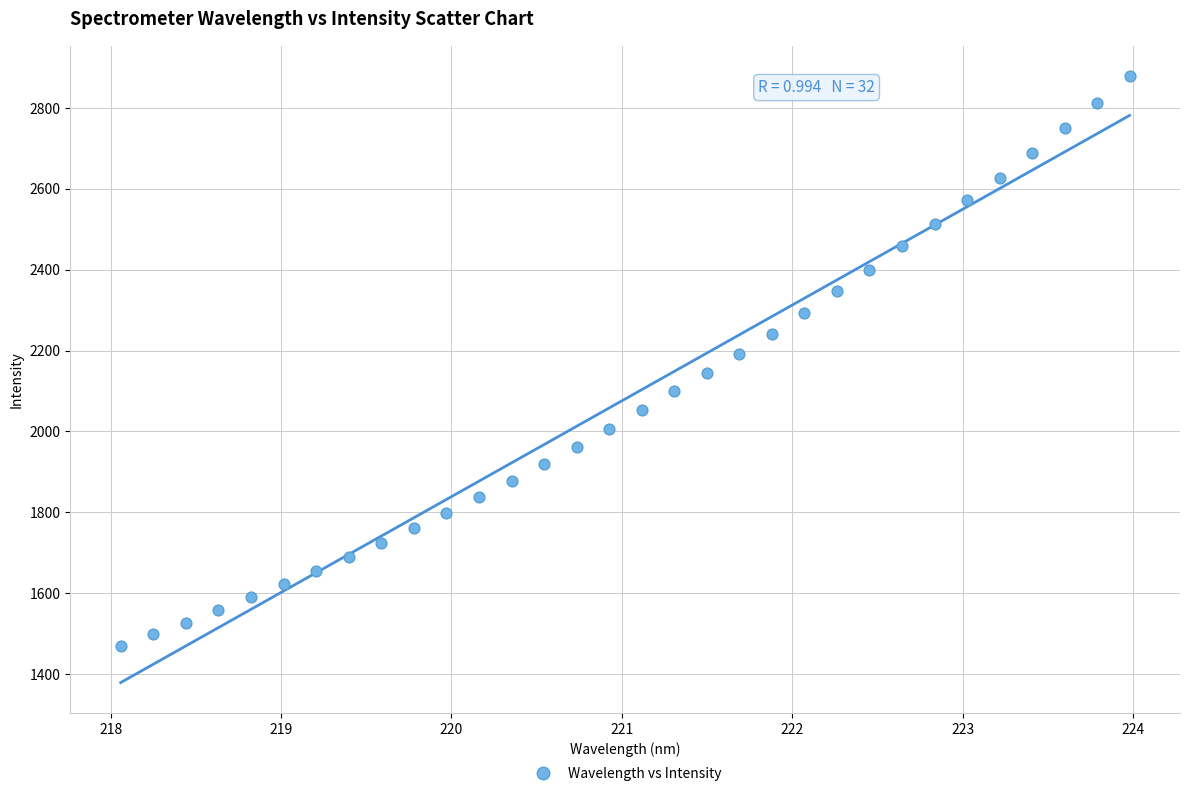

What is the range of X values (max minus min)?

5.9